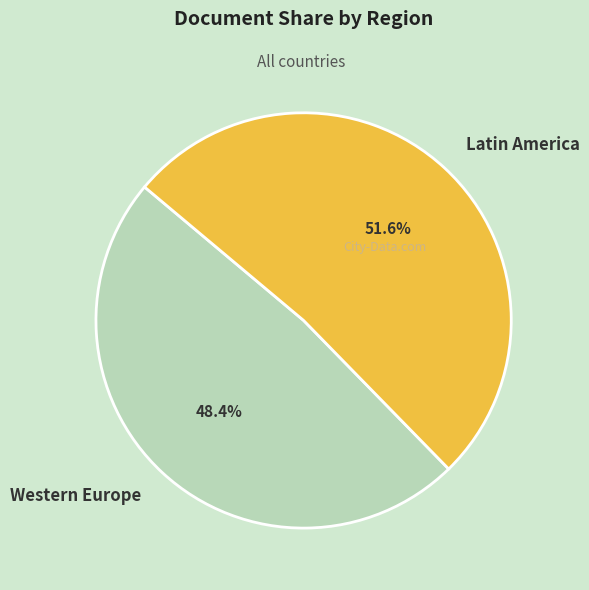

Which category has the smallest portion of the pie?

Western Europe